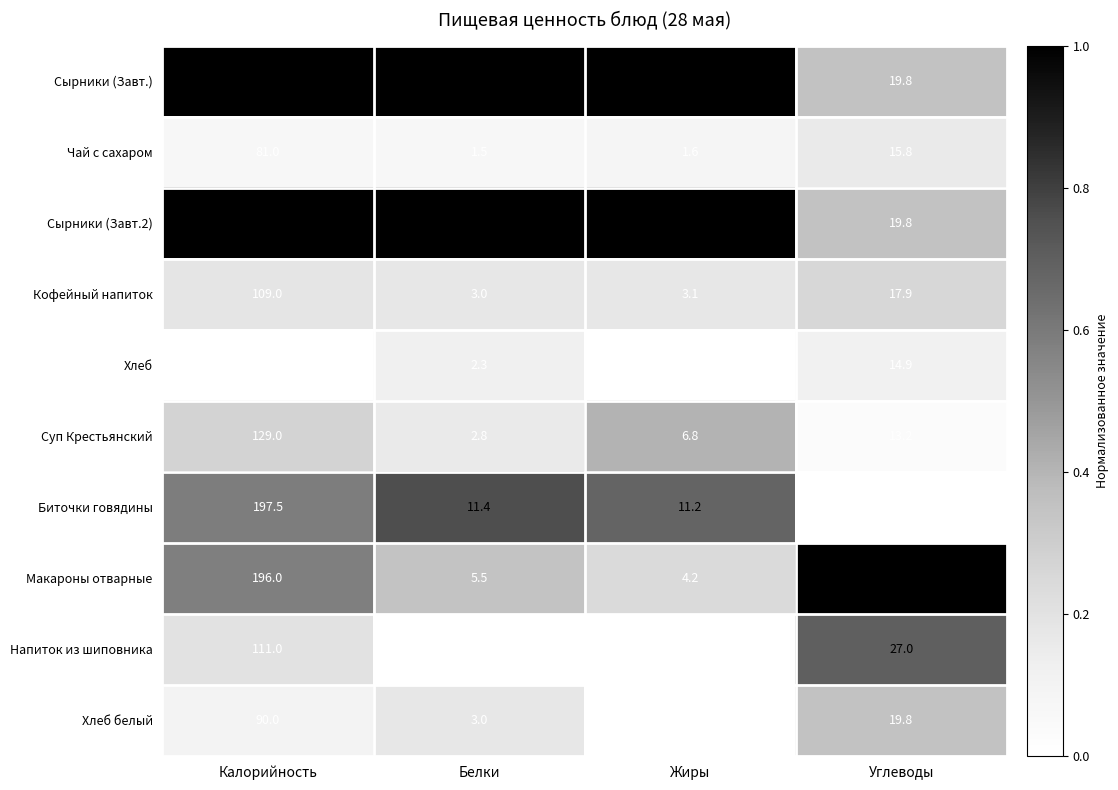

Is it true that Хлеб белый equals 4.6 at Белки?

False